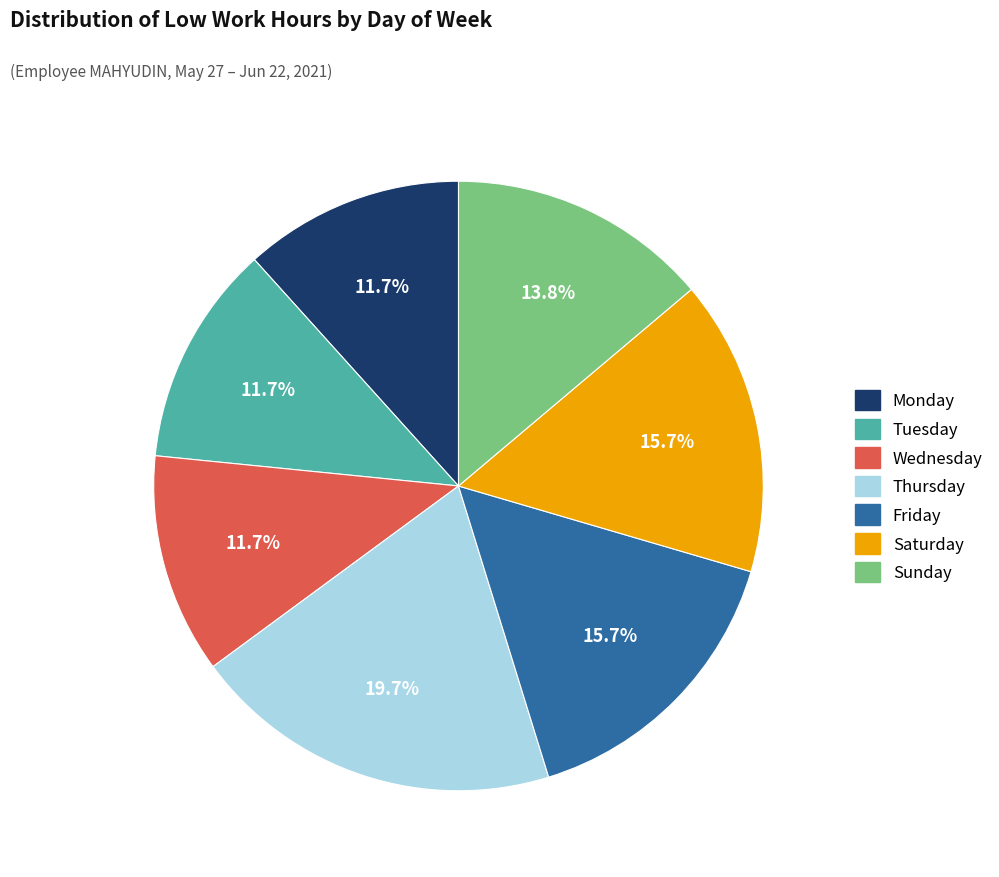

Count the number of slices in the pie.

7